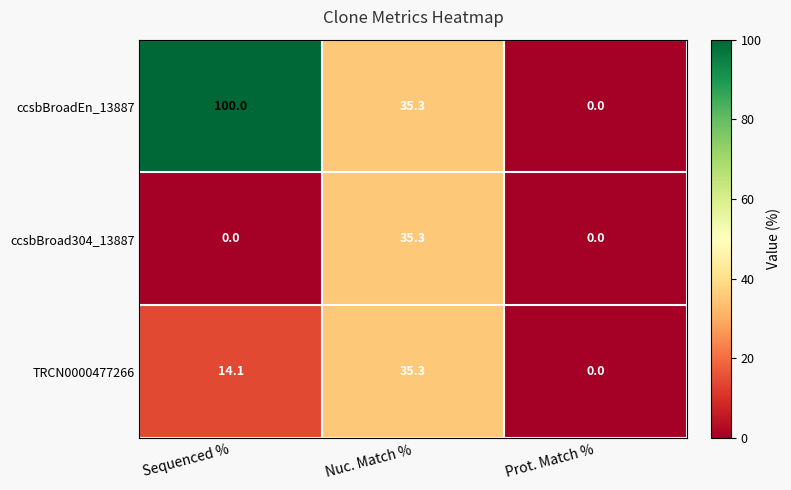

What is the difference between the maximum and second lowest values in the ccsbBroadEn_13887 series?

64.7